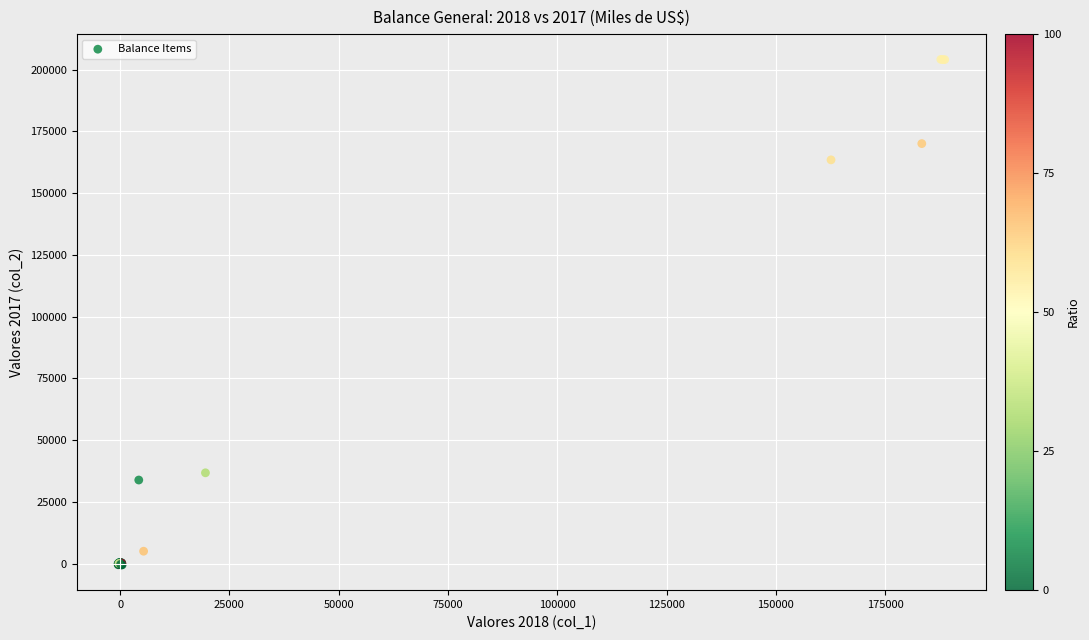

What Y value in the scatter plot is closest to 101828?

163439.5